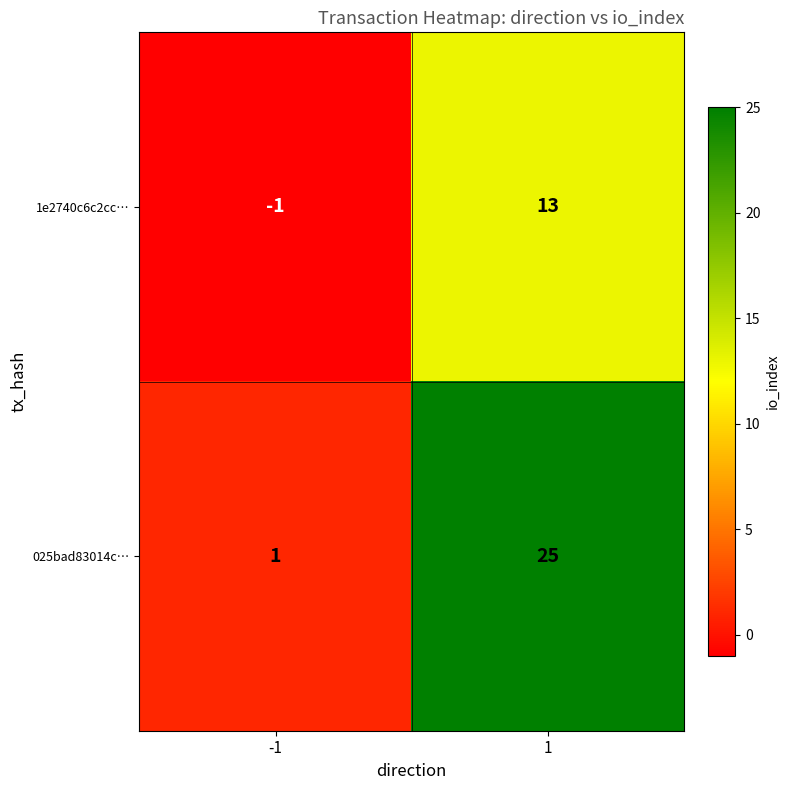

The 025bad83014c… series shows 41 at 1. True or false?

False